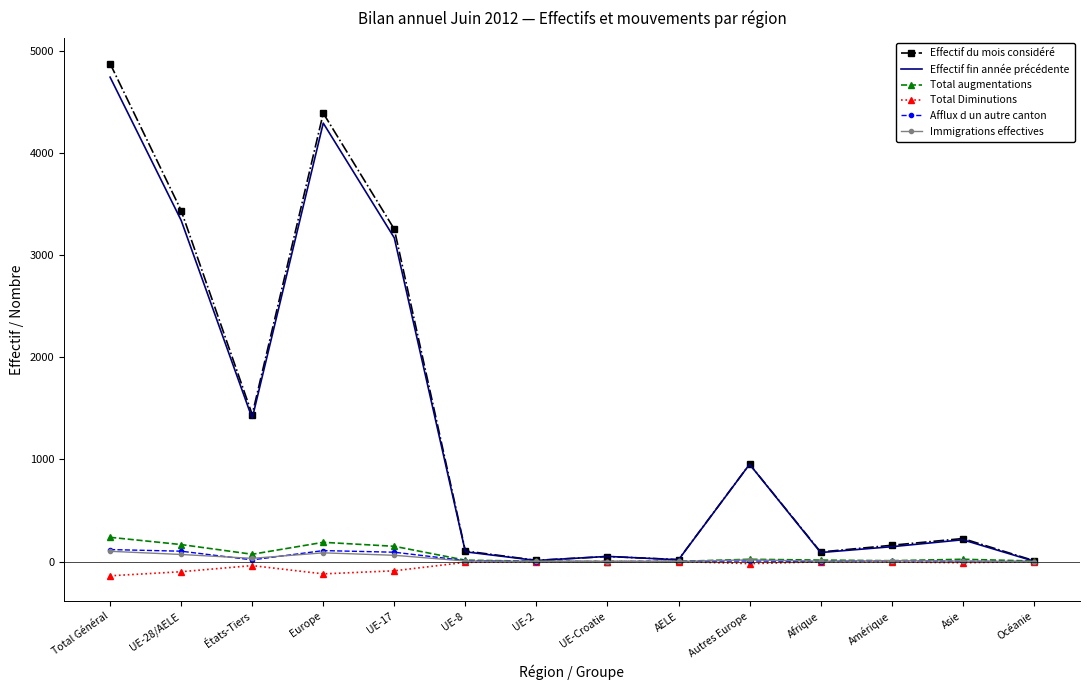

At which label does Total augmentations first exceed 22?

Total Général